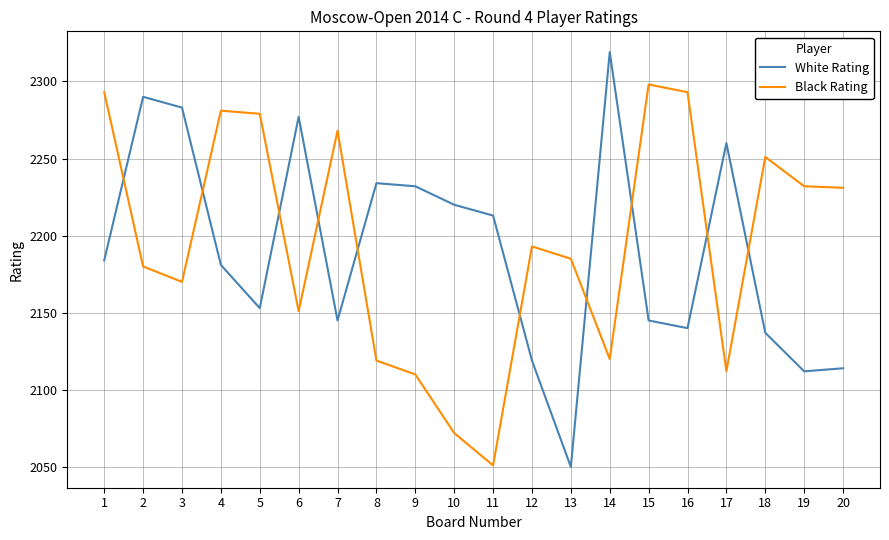

In Black Rating, how many points are higher than both neighbors (excluding endpoints)?

5